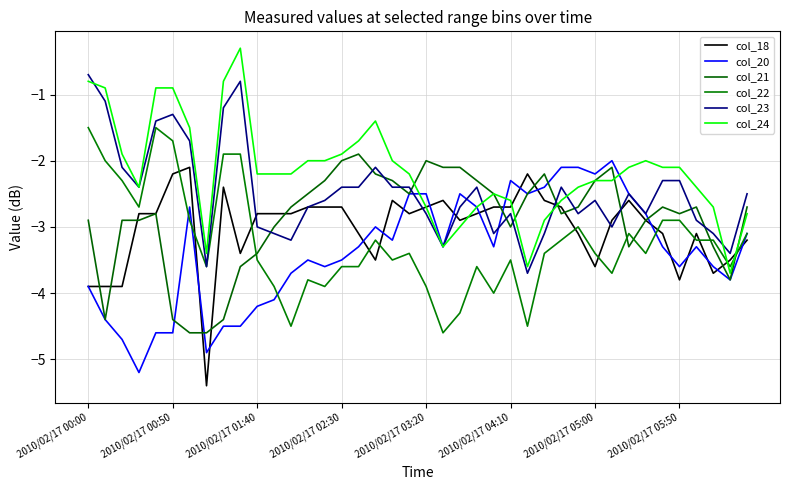

Does the chart have visible grid lines?

Yes